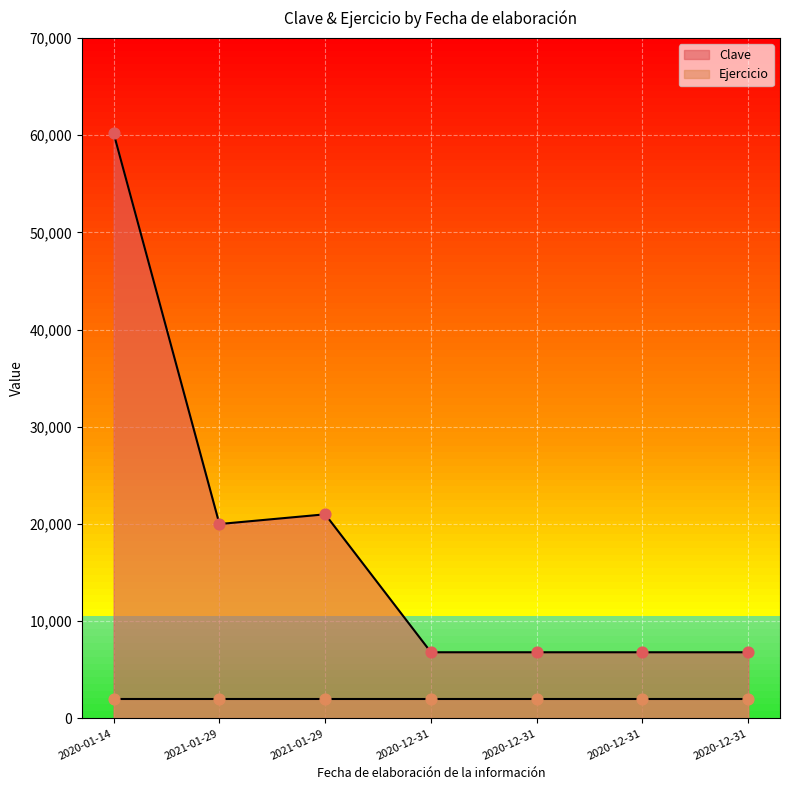

Between 2020-12-31 and 2020-12-31, which is larger?

2020-12-31